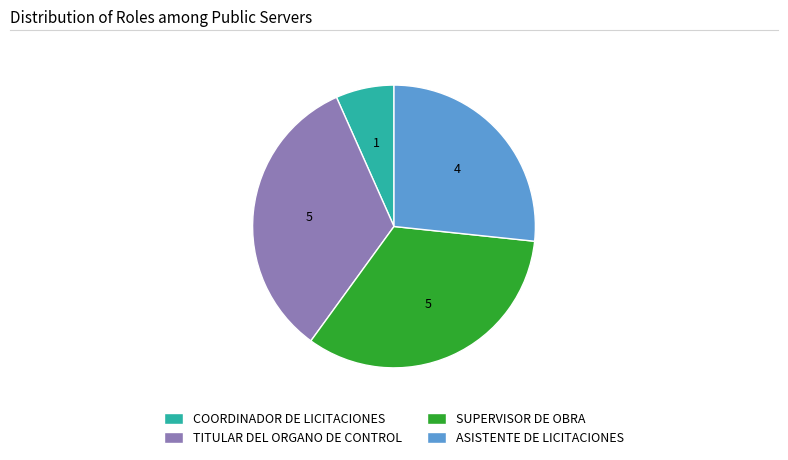

What is the smallest slice in the pie chart?

COORDINADOR DE LICITACIONES